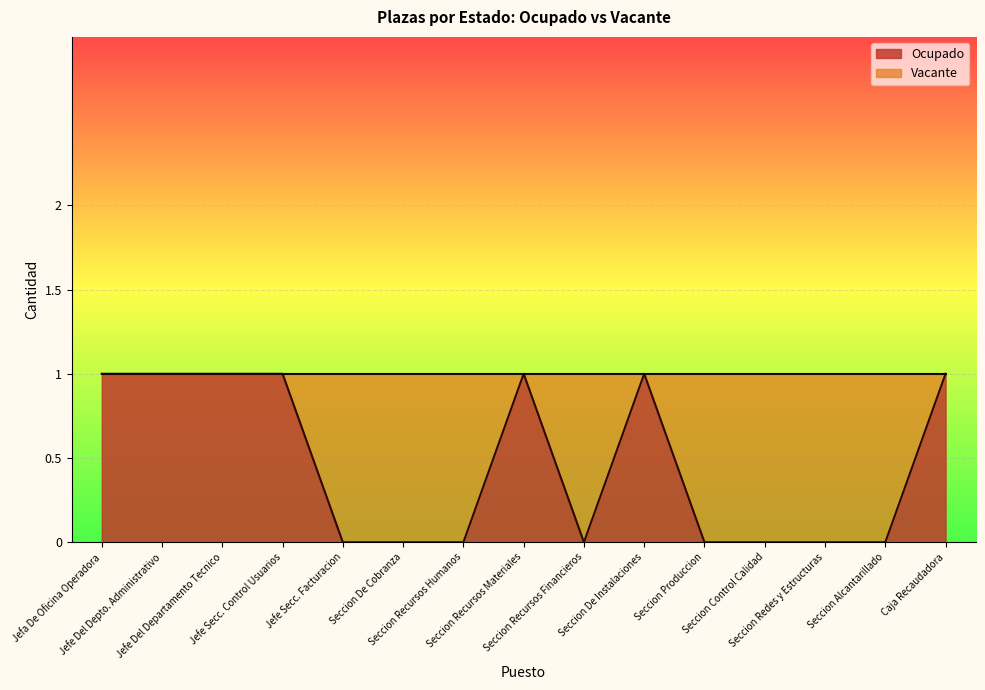

What is the maximum value shown in the chart?

1